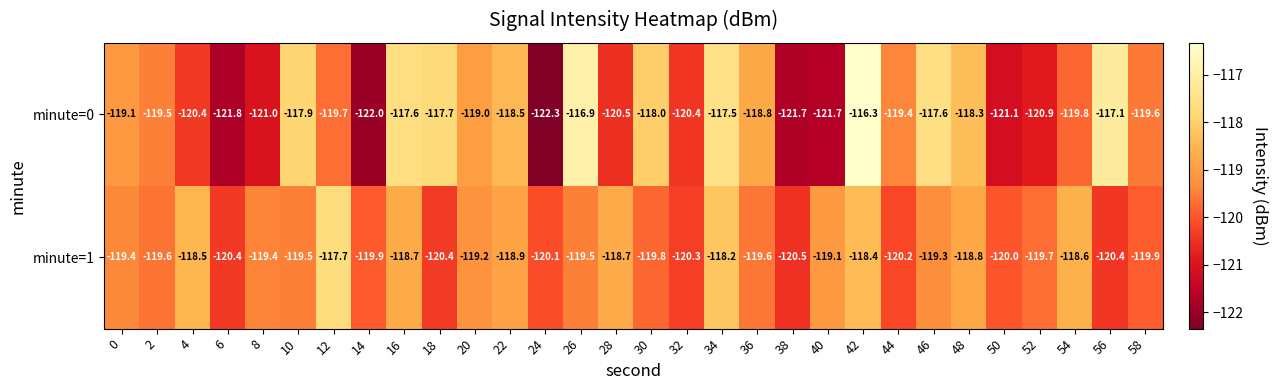

The value of minute=1 at 30 is -199.9. True or false?

False